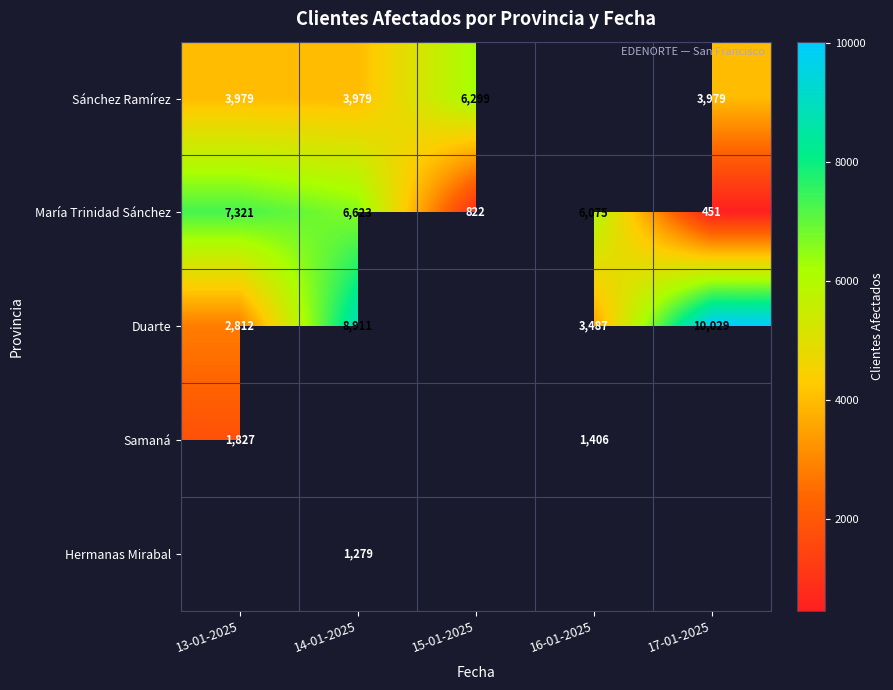

What value does the María Trinidad Sánchez series have at 15-01-2025, to the nearest 100?

800